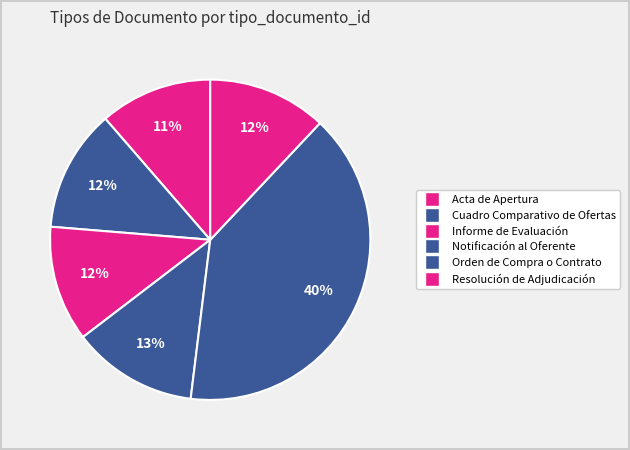

Combined, what portion of the pie is Acta de Apertura and Notificación al Oferente?

24.0%